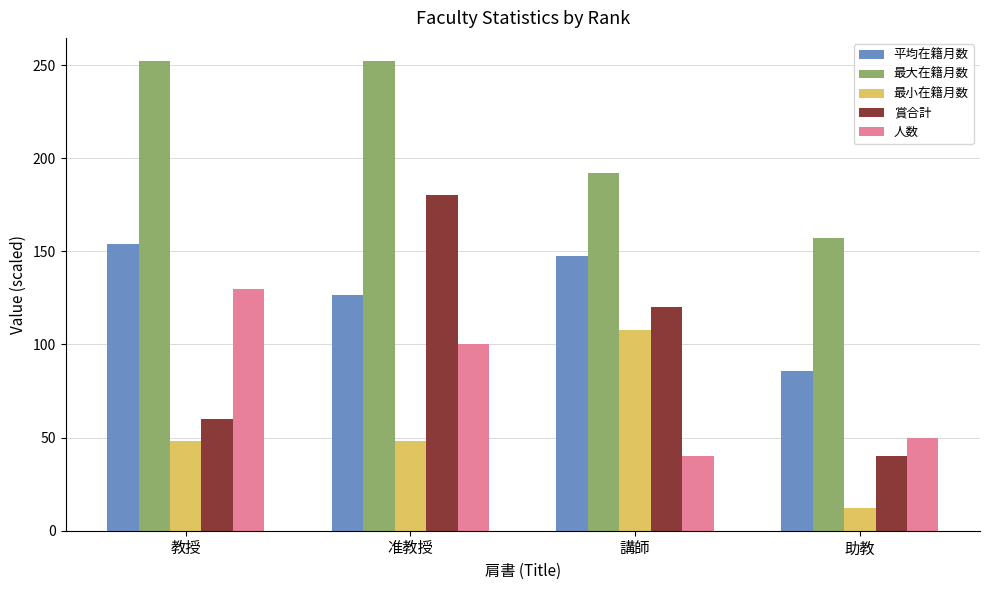

The value of 賞合計 at 講師 is 186.6. True or false?

False